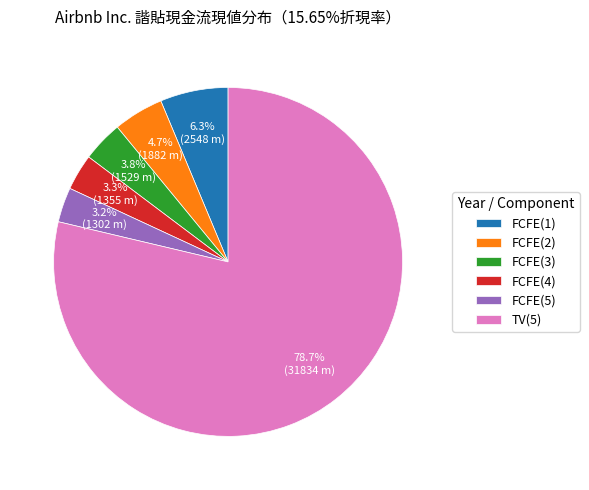

To the nearest percent, what is the average slice percentage?

17%